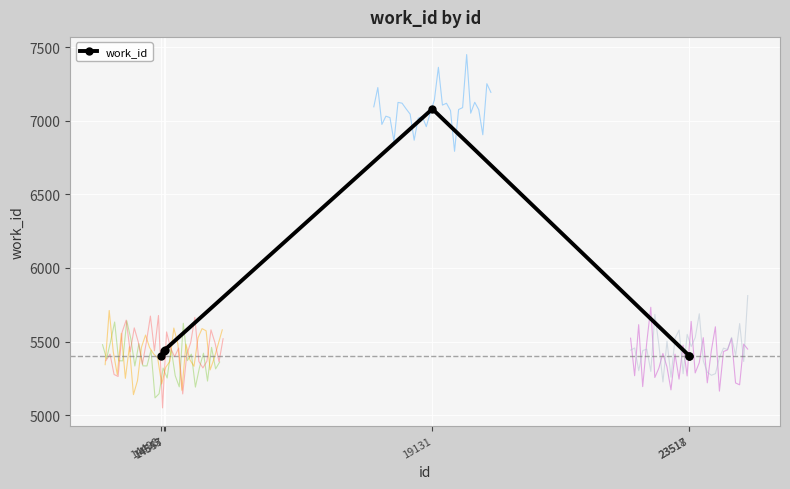

Is this an area chart (filled region under the line)?

No